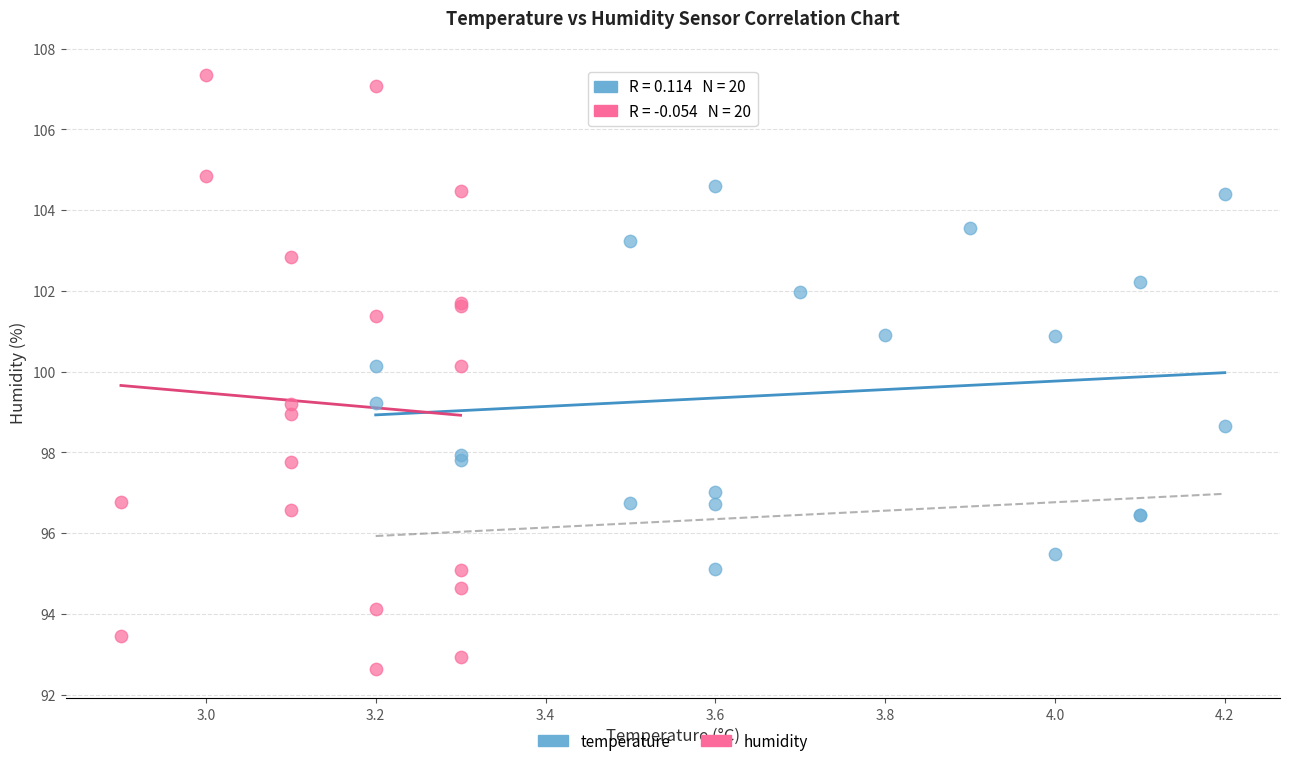

Which series contains the highest Y value?

humidity